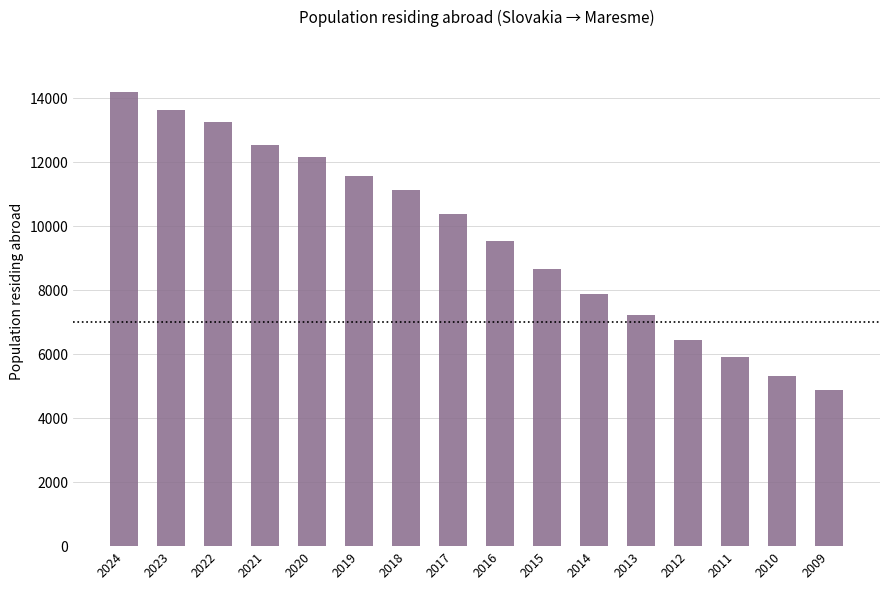

What is the sum of the values at 2023 and 2012?

20064